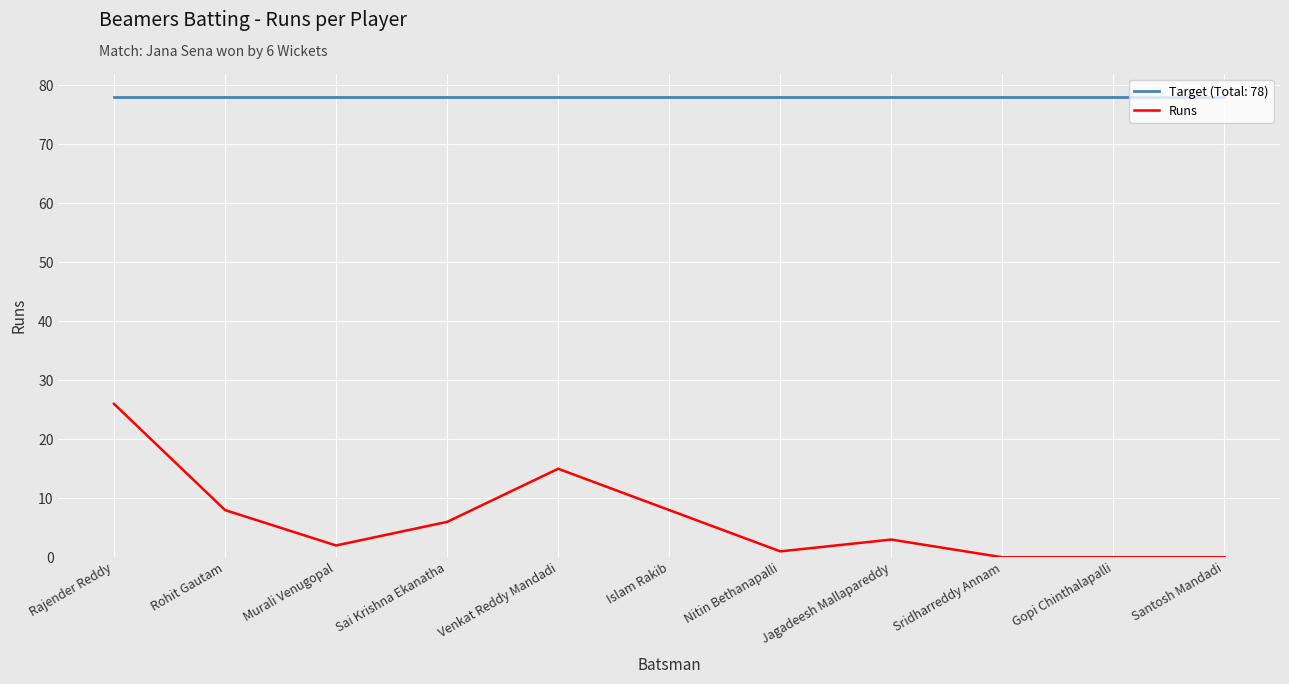

Which series changed the most between Rohit Gautam and Venkat Reddy Mandadi?

Runs